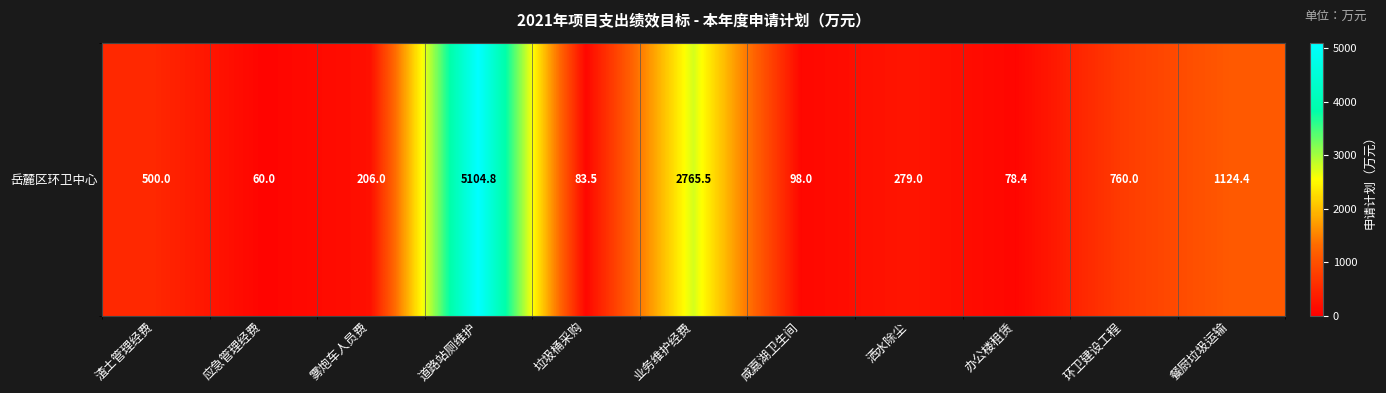

Where is the data nearest to the value 2582?

业务维护经费